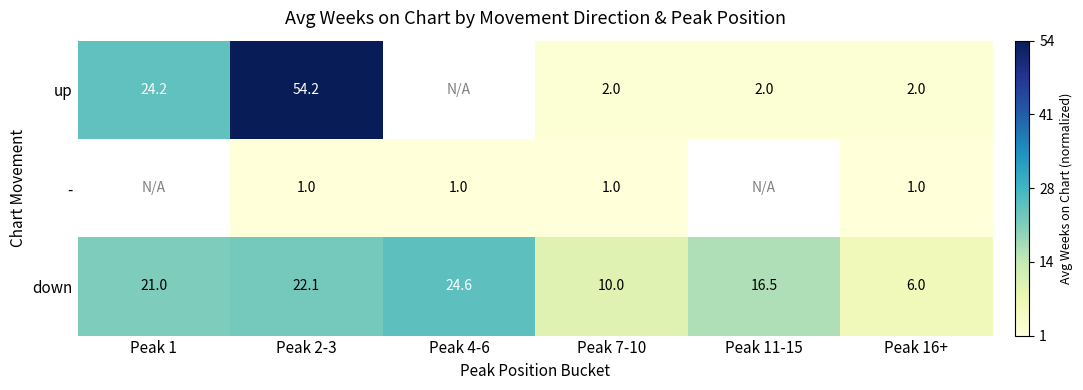

Is the value of down at Peak 1 greater than the value of up at Peak 7-10?

Yes